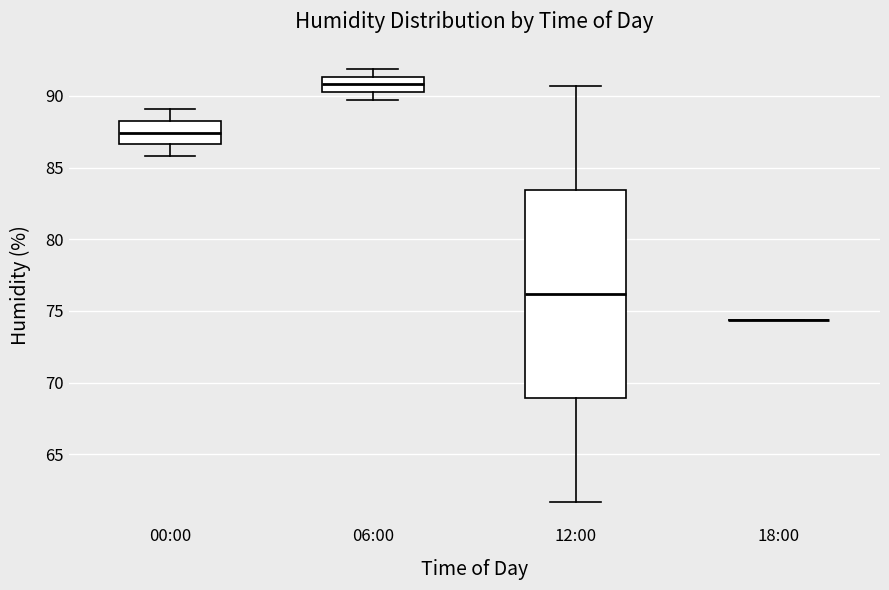

Reading left to right, read every box against the y-axis: the position of its median line, the range the box covers, and the ends of its whiskers. The values are not printed on the chart, so give them approximately, as read against the axis.

00:00: median 87.5, box 86.5 to 88.5, whiskers 86.0 to 89.0
06:00: median 91.0, box 90.5 to 91.5, whiskers 89.5 to 92.0
12:00: median 76.0, box 69.0 to 83.5, whiskers 61.5 to 90.5
18:00: box collapsed to a line at 74.5, whiskers 74.5 to 74.5